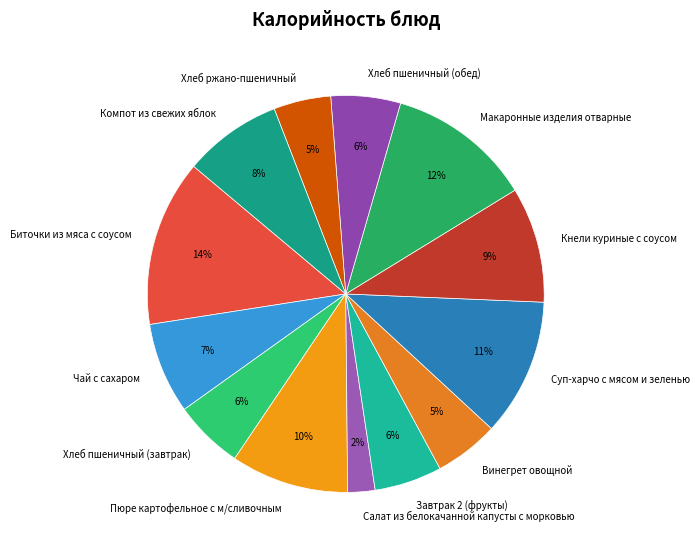

To the nearest percent, what percentage of the pie is Макаронные изделия отварные?

12%